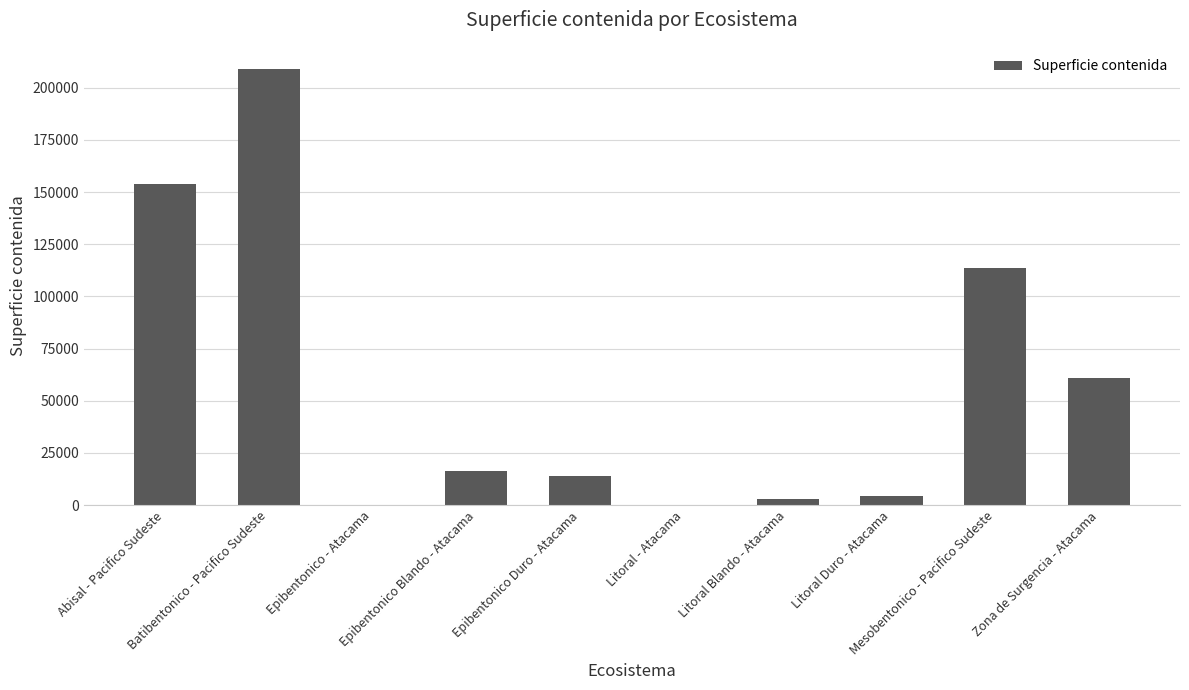

What value does the data have at Batibentonico - Pacifico Sudeste?

209119.0